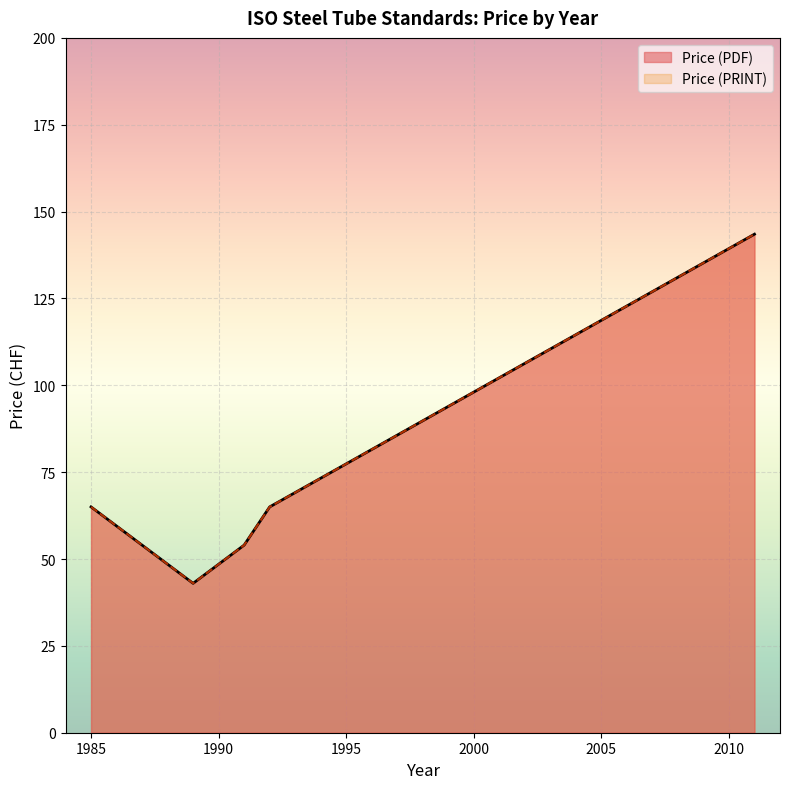

Between 1992 and 1985, which series saw the biggest shift?

Price (PDF)